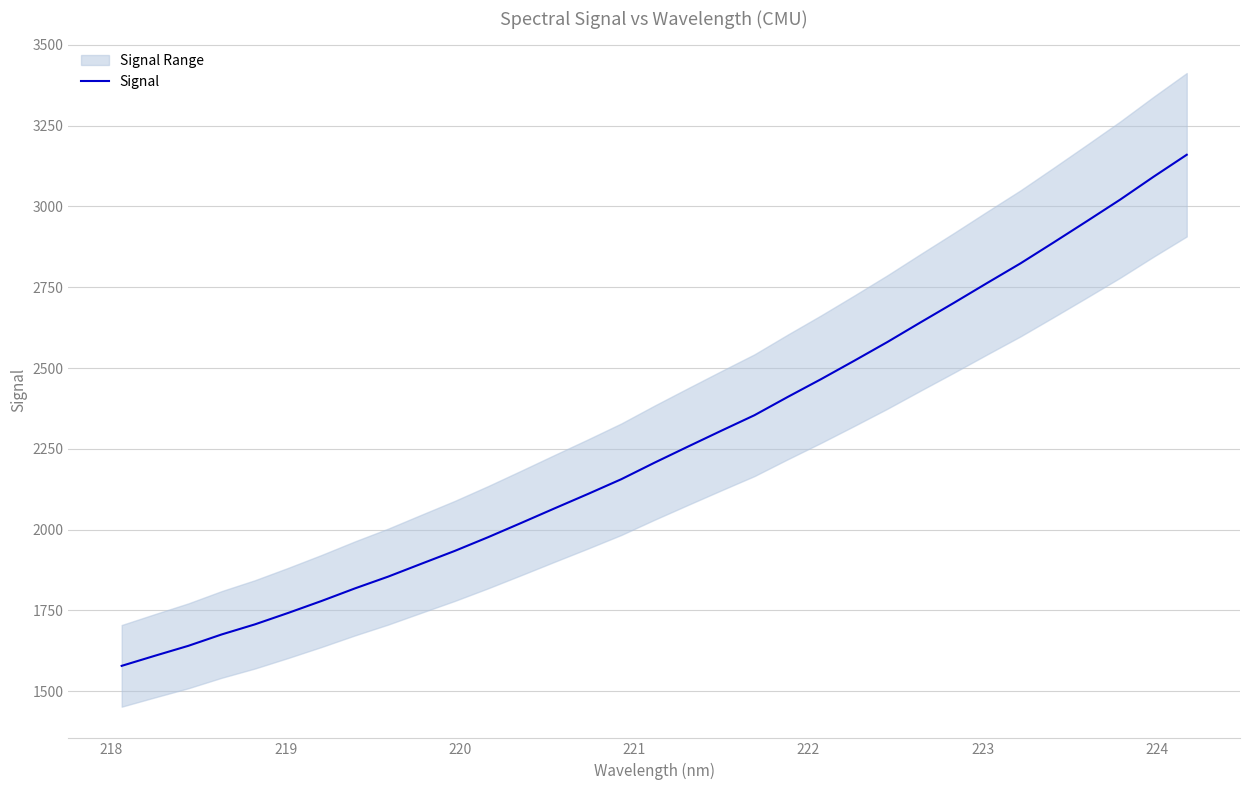

Does the chart display data point markers on the line(s)?

No